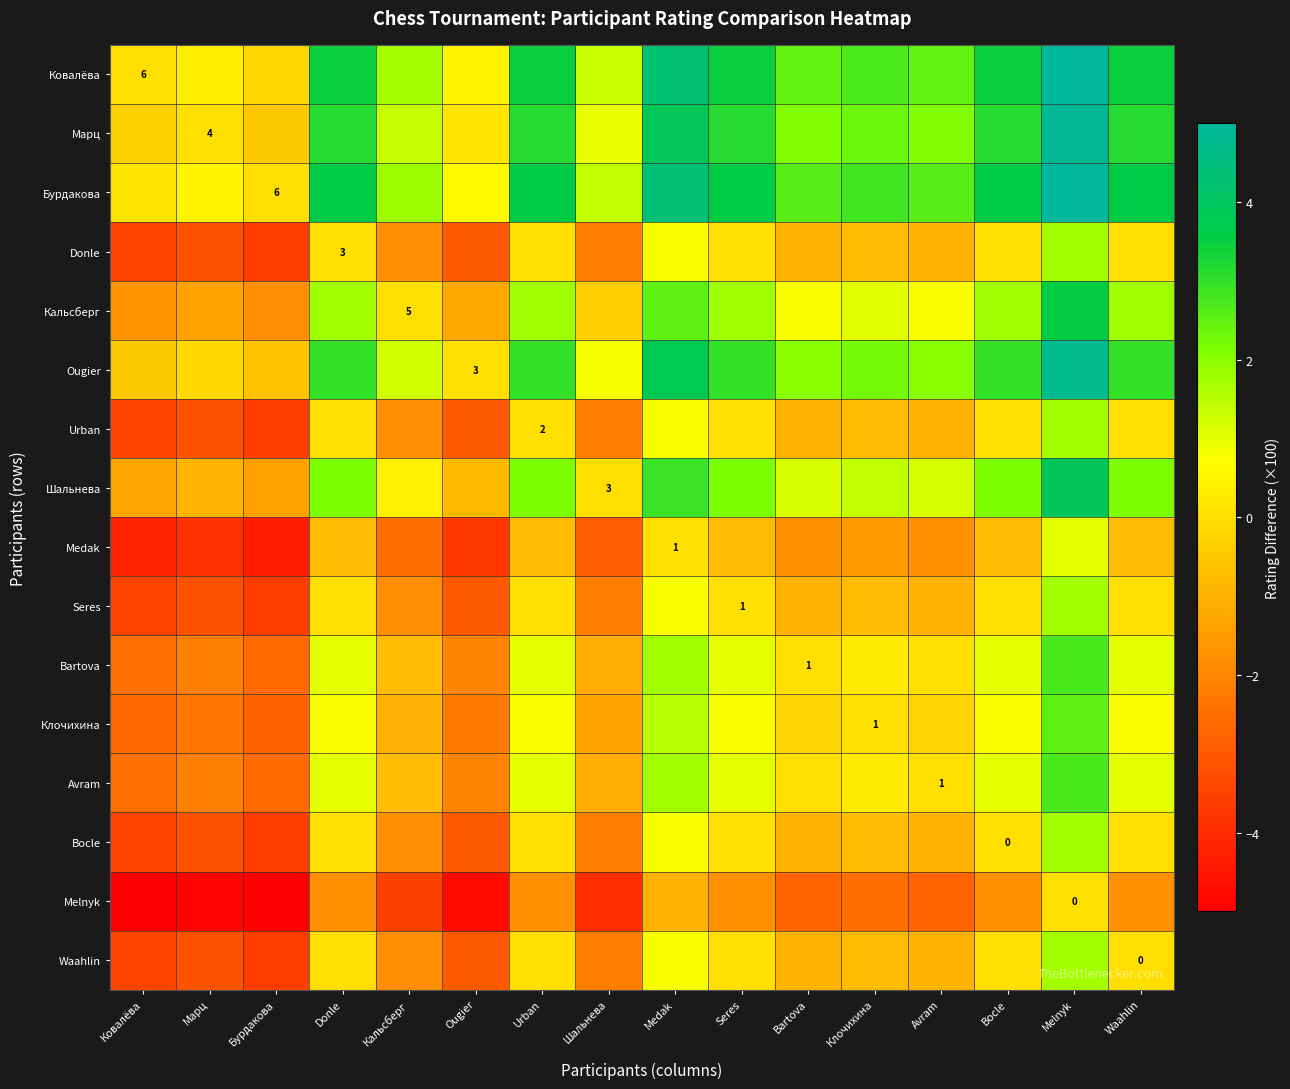

Is the value of Ougier at Melnyk greater than the value of Medak at Melnyk?

Yes